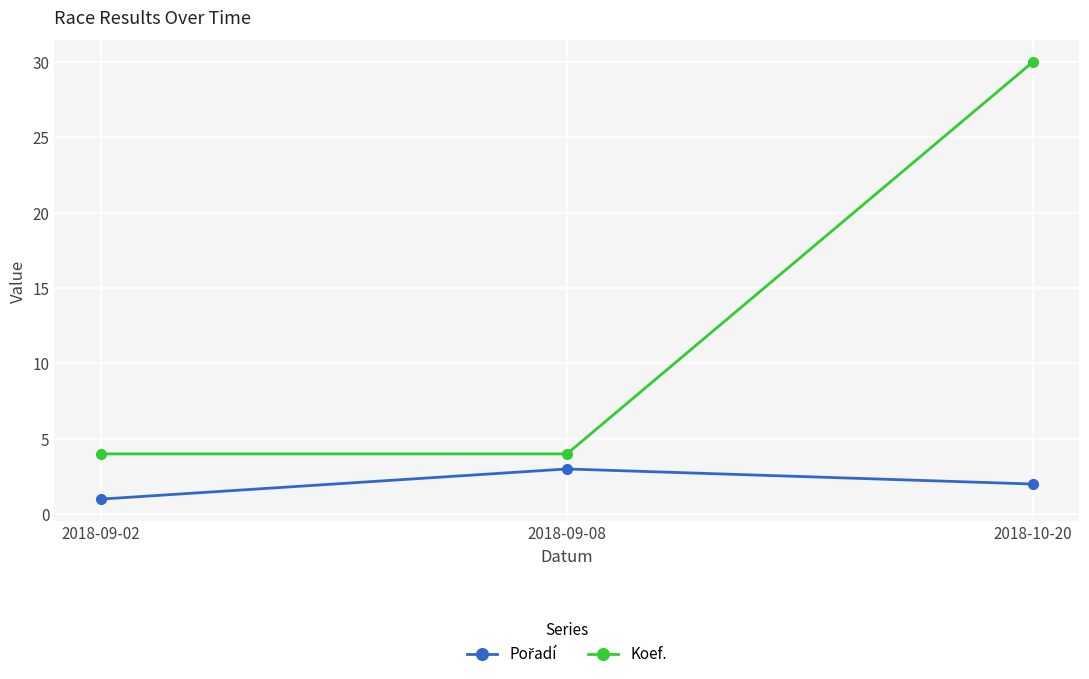

Which series has the largest total across all categories?

Koef.